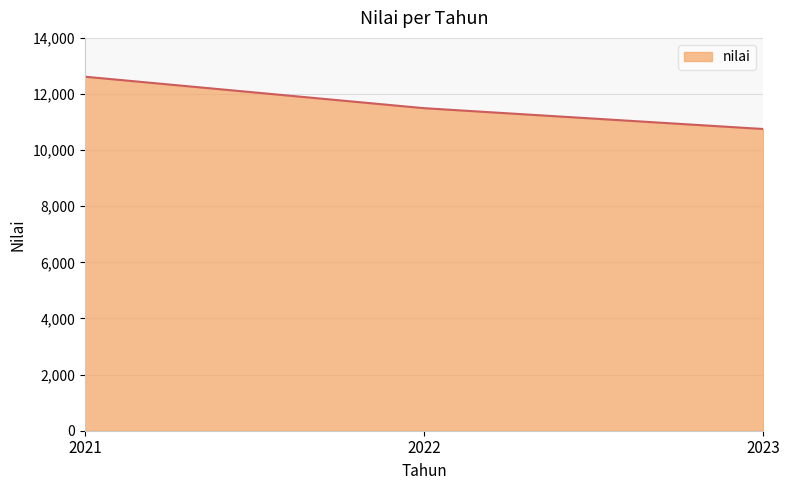

Reading right to left, what are all the values shown in this chart?

10753	11495	12617